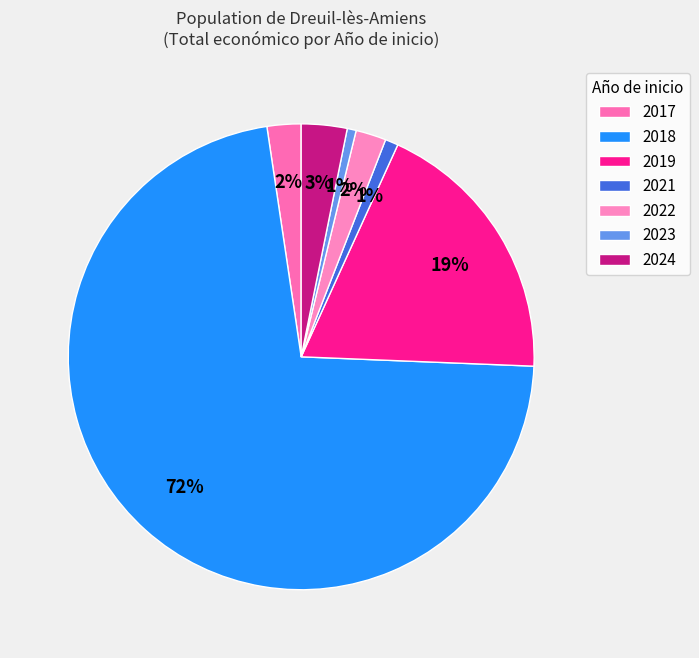

What is the largest slice in the pie chart?

2018